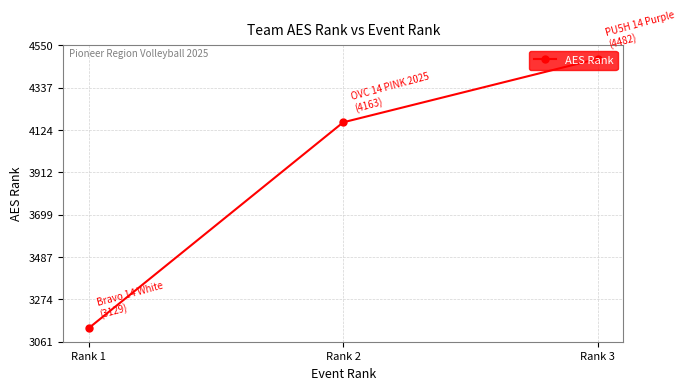

What is the approximate value at Rank 1, to the nearest 100?

3100